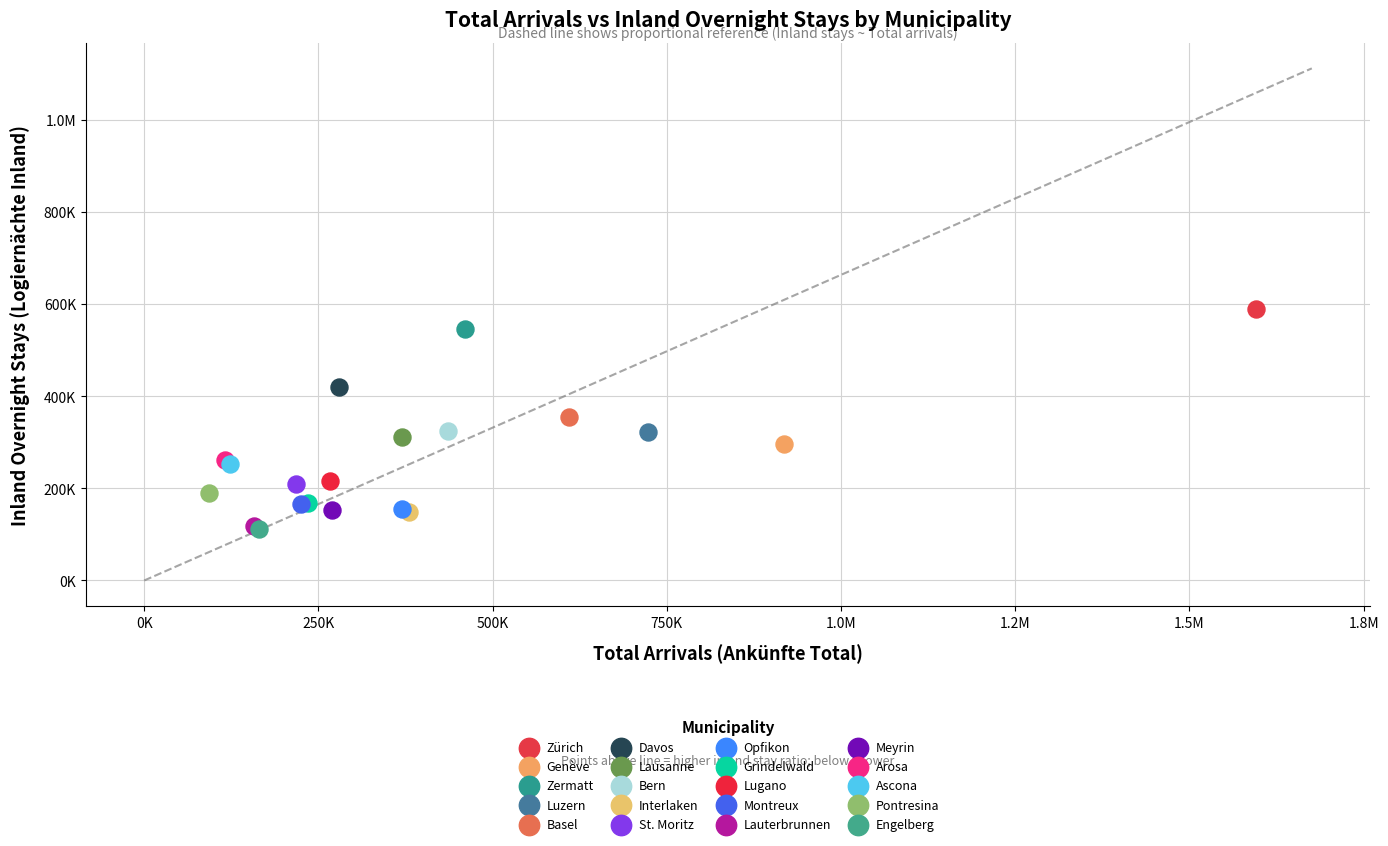

What are all the series names shown in the legend?

Zürich, Genève, Zermatt, Luzern, Basel, Davos, Lausanne, Bern, Interlaken, St. Moritz, Opfikon, Grindelwald, Lugano, Montreux, Lauterbrunnen, Meyrin, Arosa, Ascona, Pontresina, Engelberg